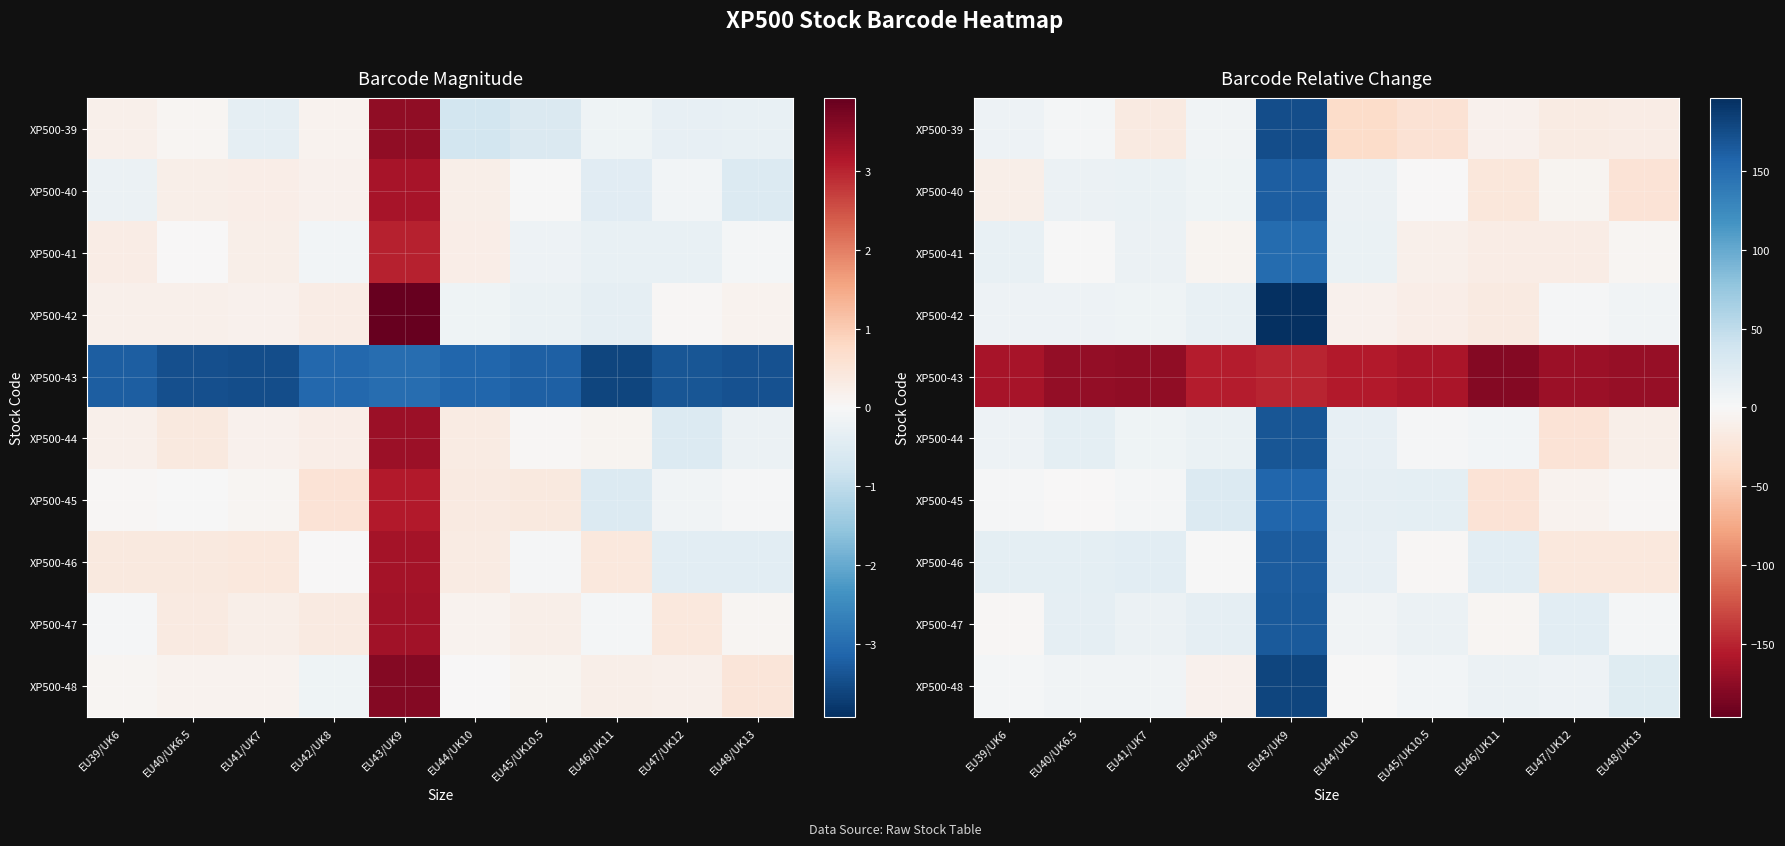

At which category is the sum across all series the highest?

EU43/UK9